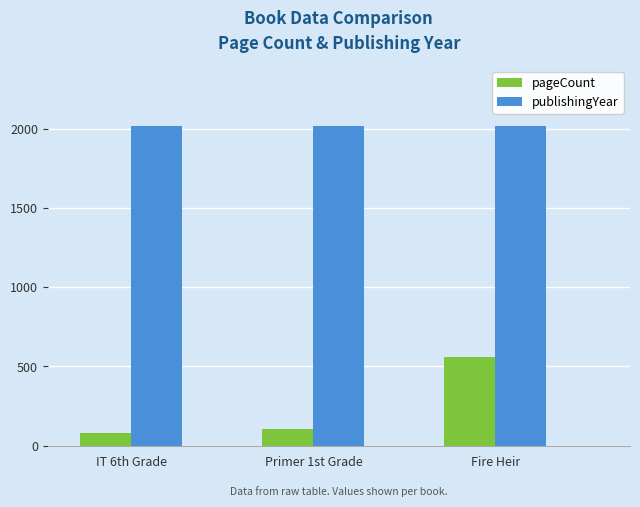

Which series has the widest spread of values?

pageCount